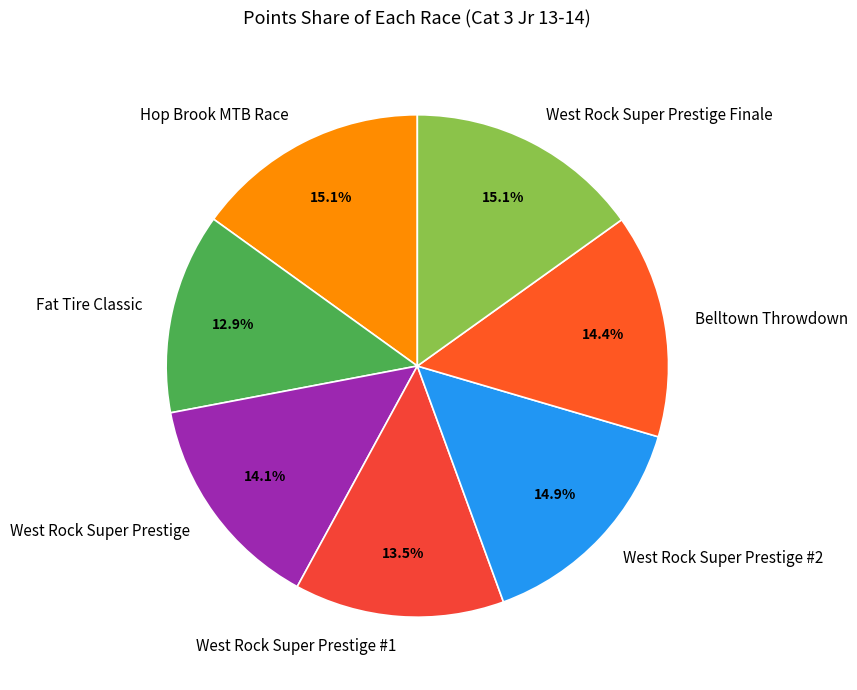

What is the total percentage of Fat Tire Classic and West Rock Super Prestige #2?

27.8%